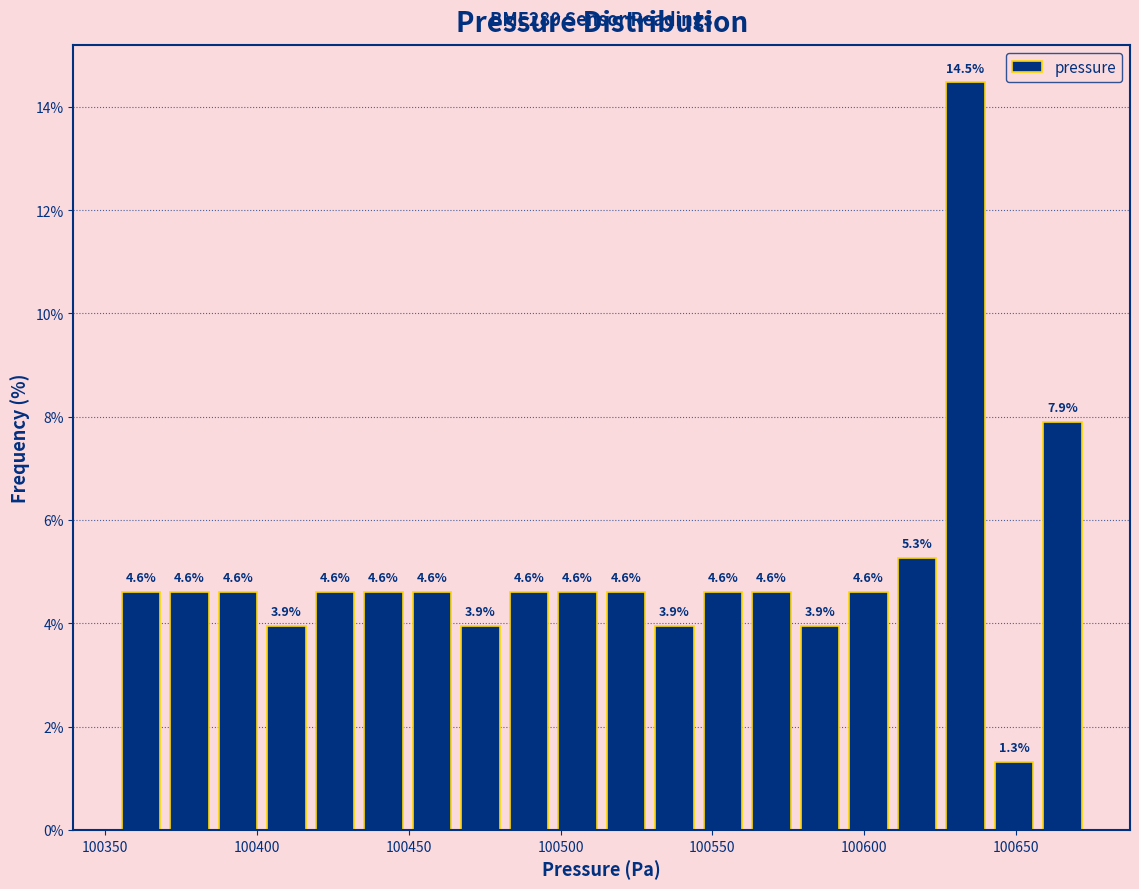

Read against the x-axis, roughly where is the centre of the tallest bar?

100635